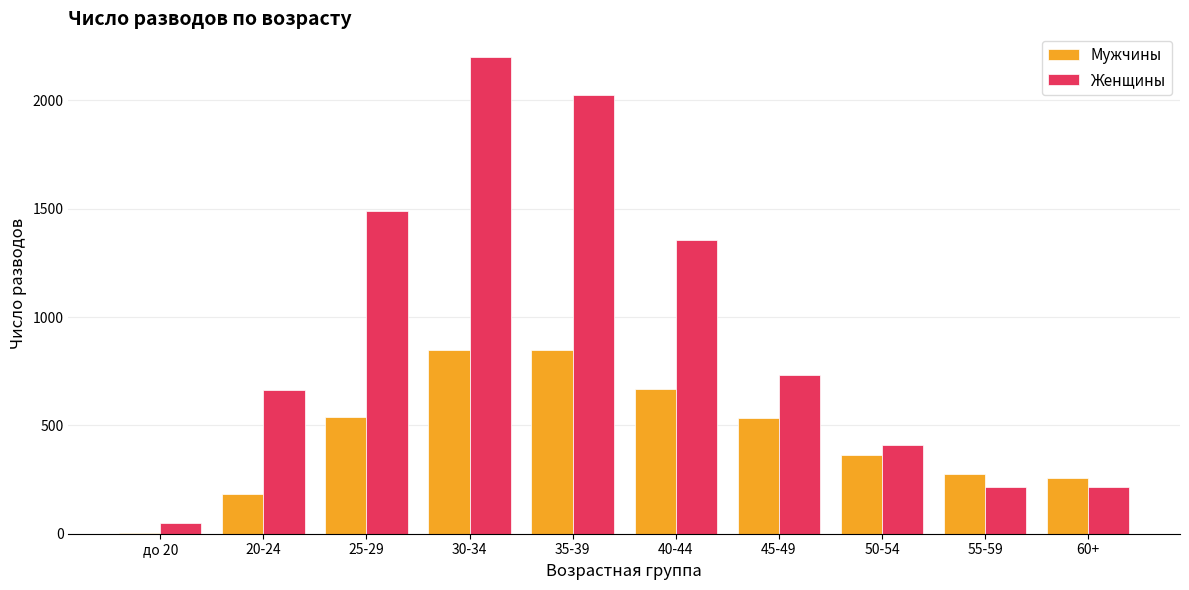

The value of Женщины at 40-44 is 1823. True or false?

False